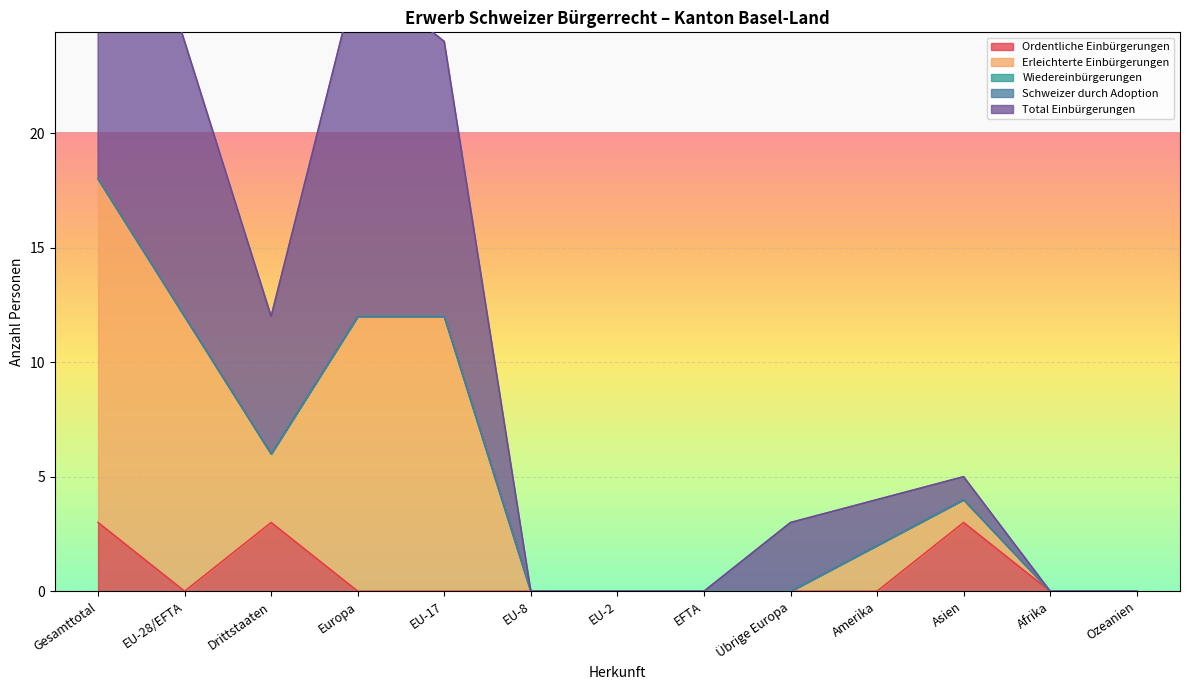

In Ordentliche Einbürgerungen, how many points are higher than both neighbors (excluding endpoints)?

2